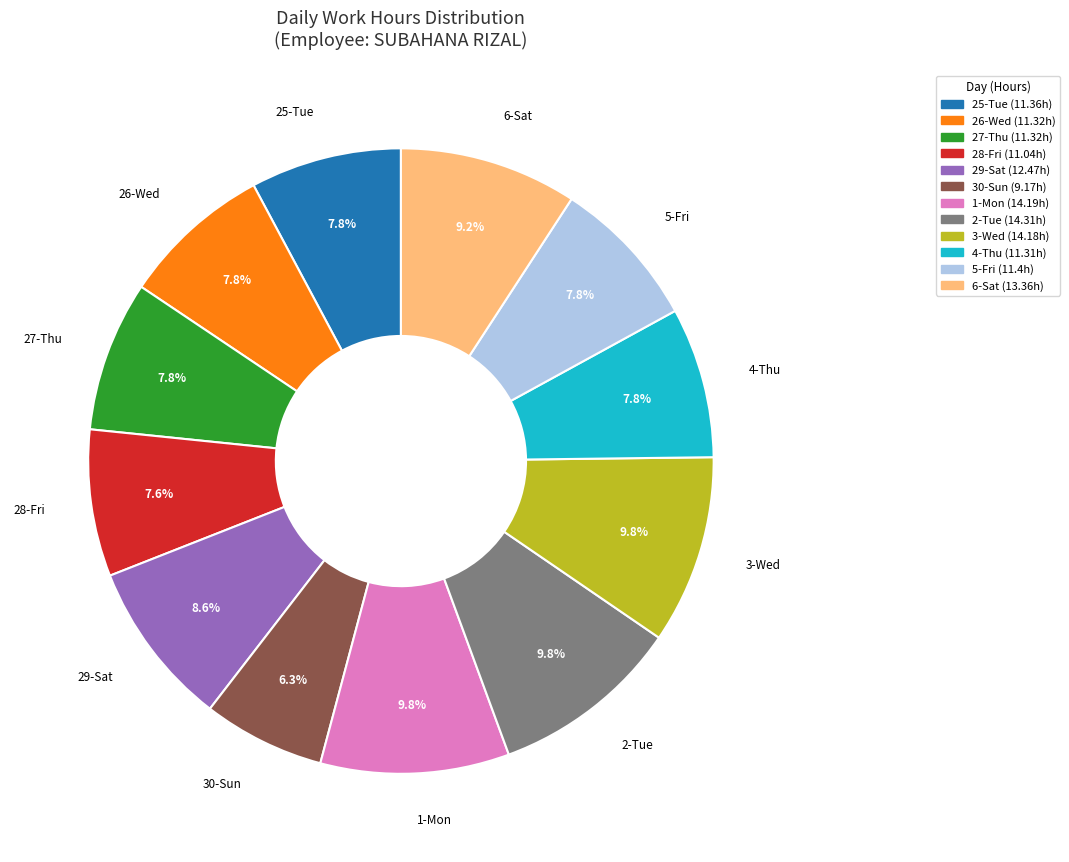

How many slices are in this pie chart?

12